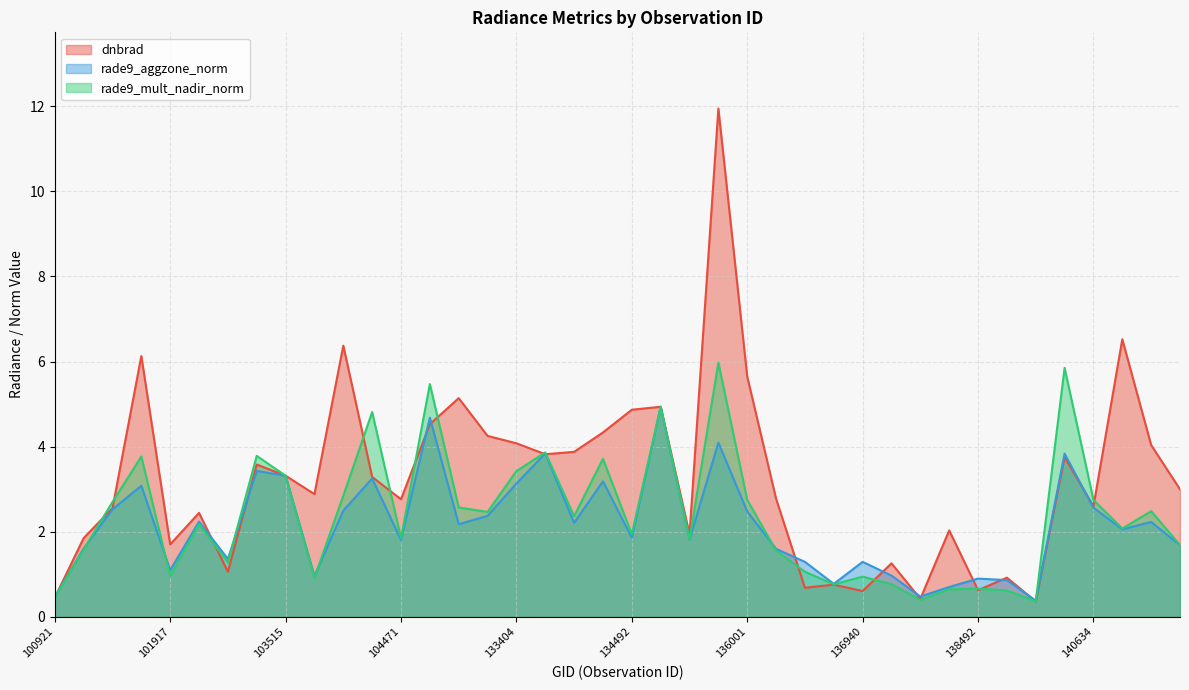

The rade9_aggzone_norm series shows 0.8 at 136755. True or false?

True